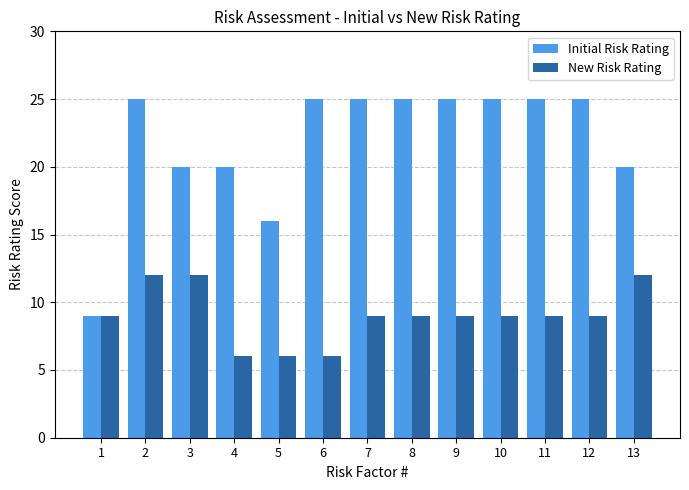

What is the value of the Initial Risk Rating bar at the 1st from the left?

9